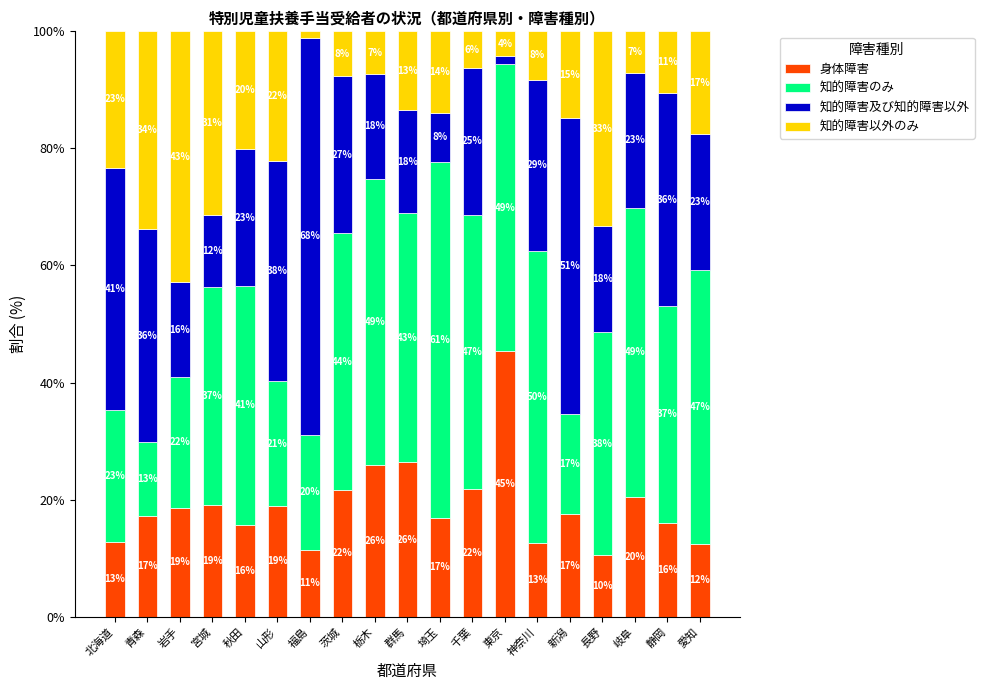

At which category is the sum across all series the highest?

北海道